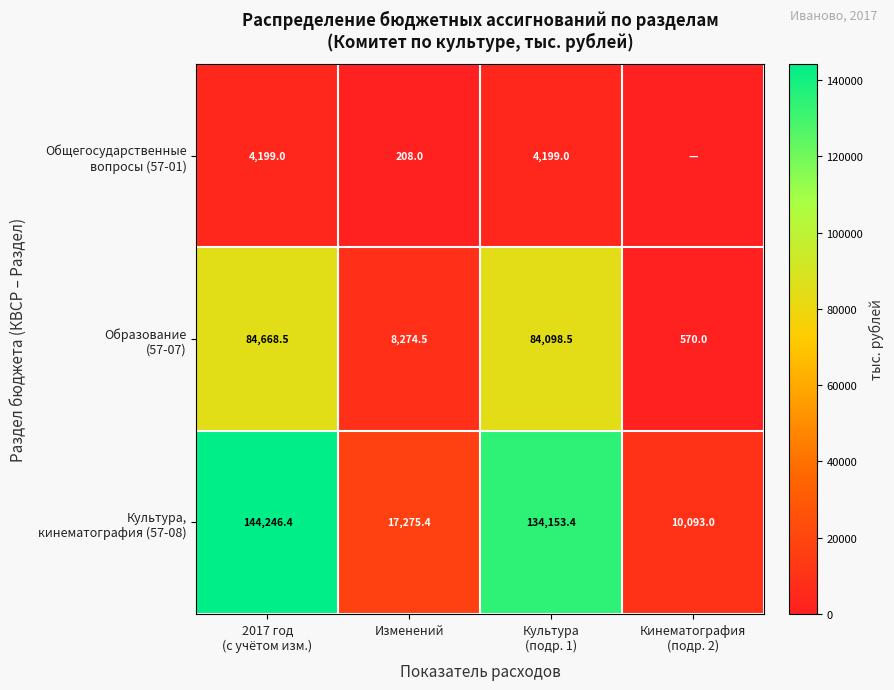

What is the total value across all series at Изменений?

25757.9